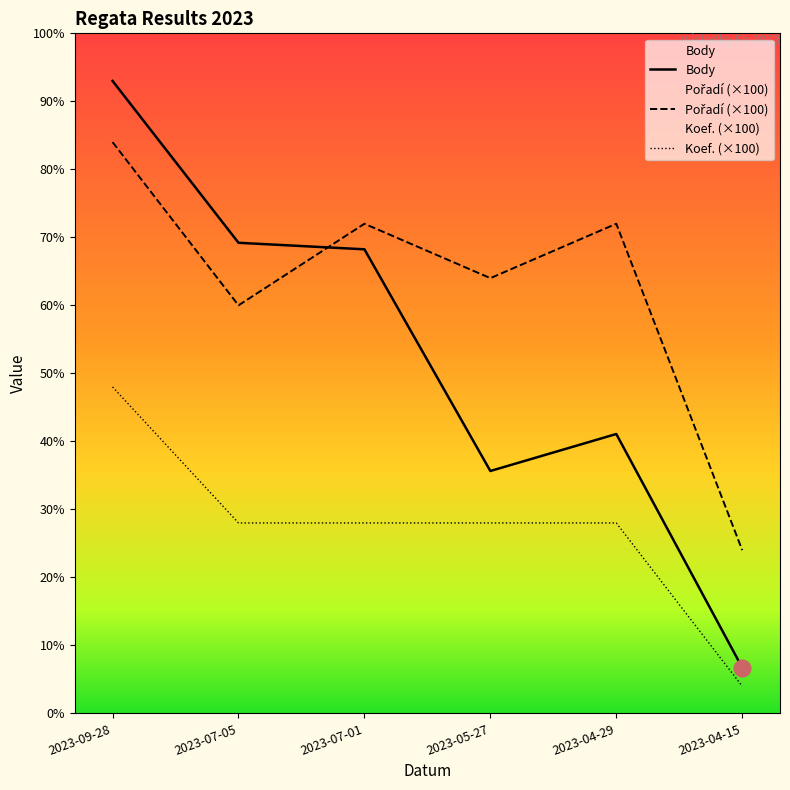

Between 2023-07-05 and 2023-04-15, which series saw the biggest shift?

Body